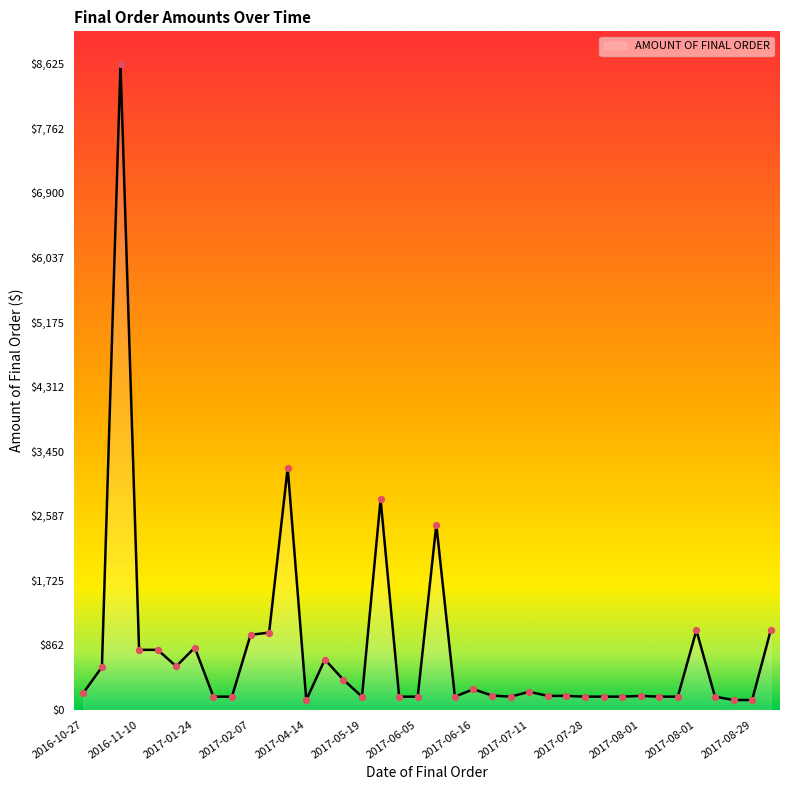

What is the maximum value shown in the chart?

8625.0